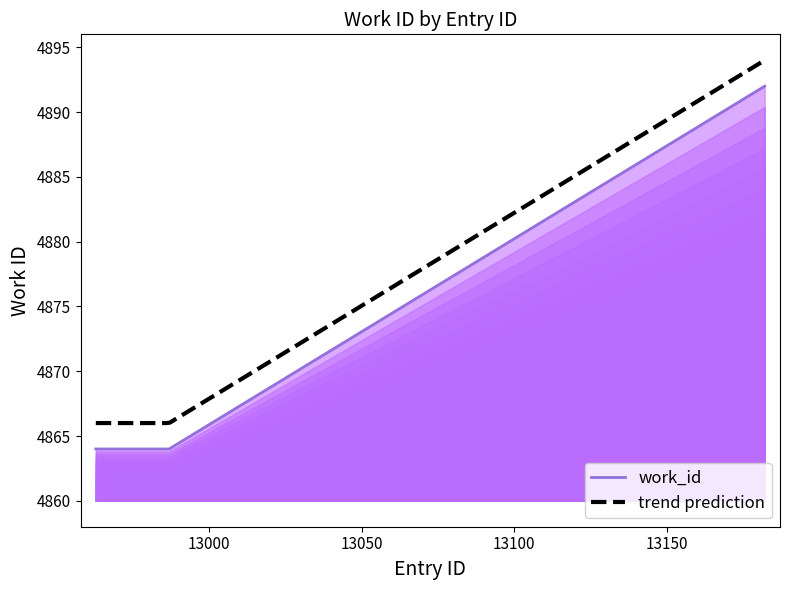

How many categories are shown in the chart?

3